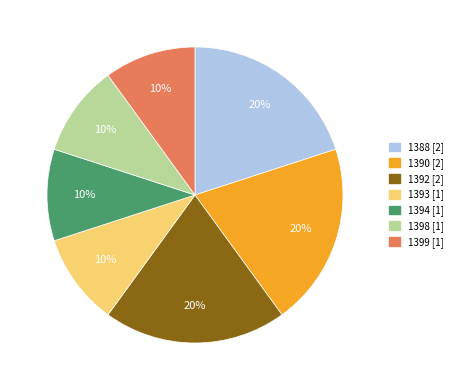

The 1399 slice represents 22% of the pie. True or false?

False